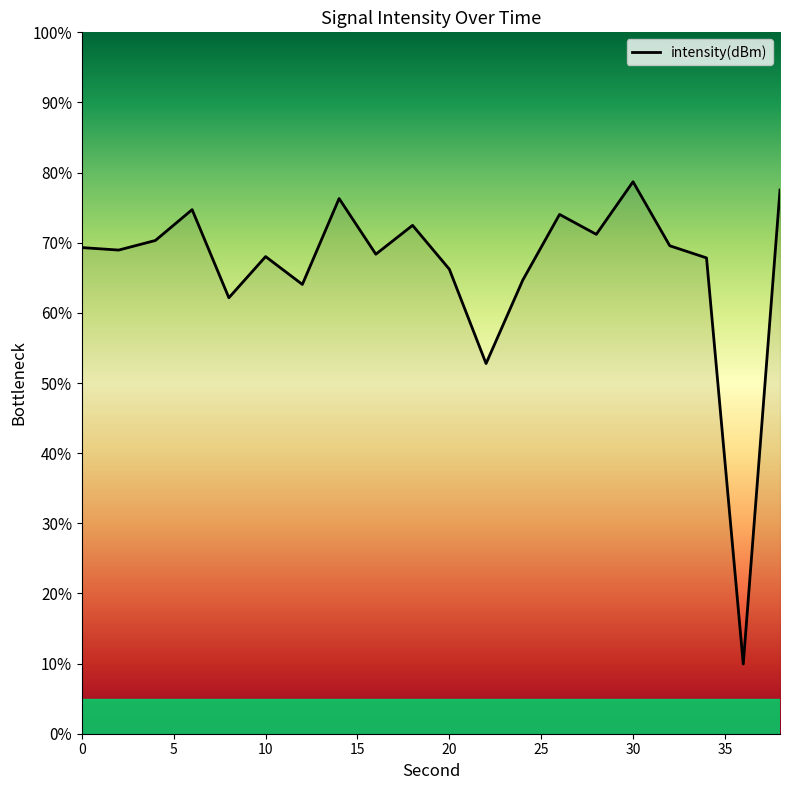

Is this an area chart (filled region under the line)?

No